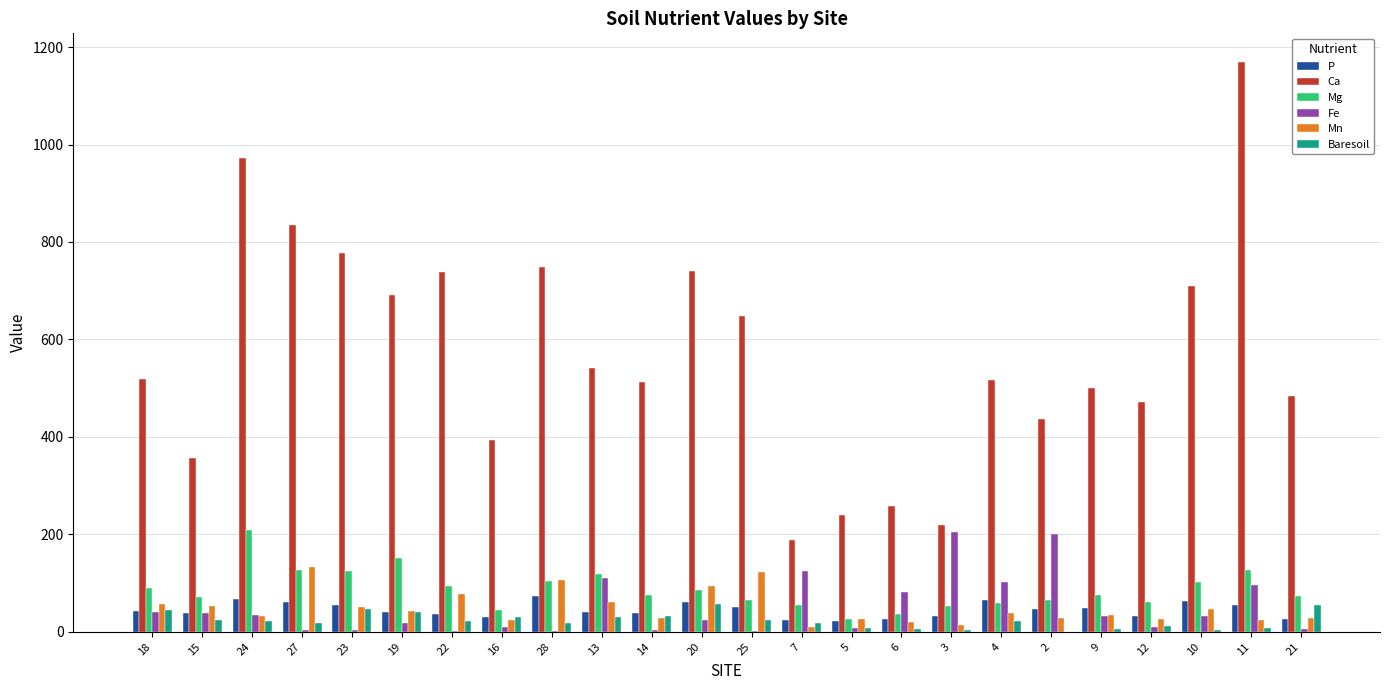

The value of Mn at 28 is 106.6. True or false?

True